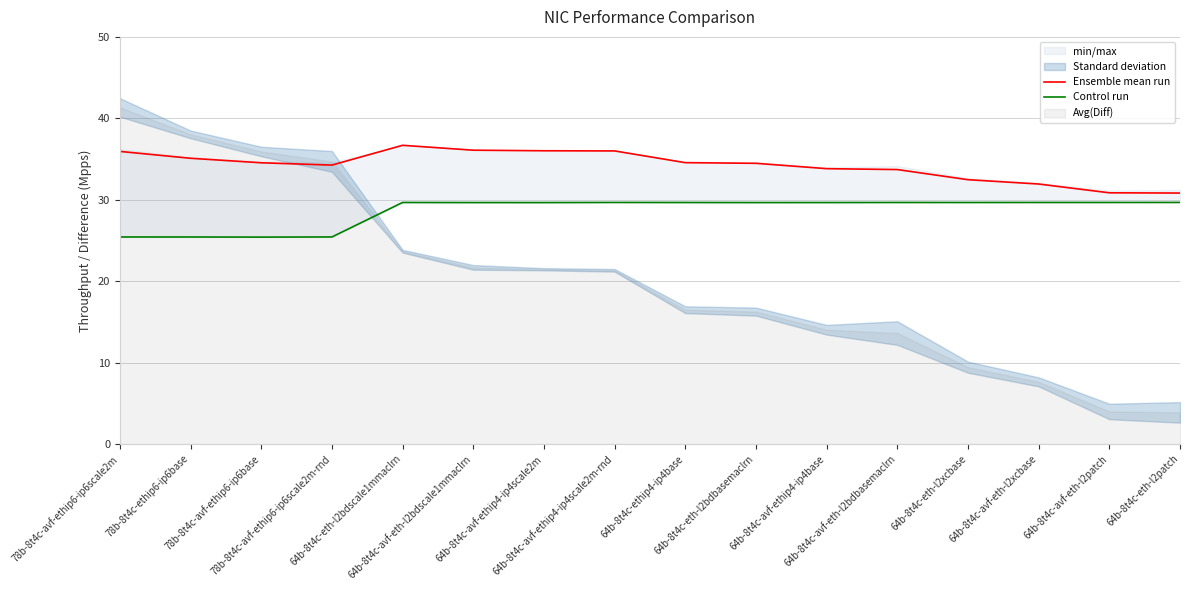

What is the label of the 16th point from the right?

78b-8t4c-avf-ethip6-ip6scale2m